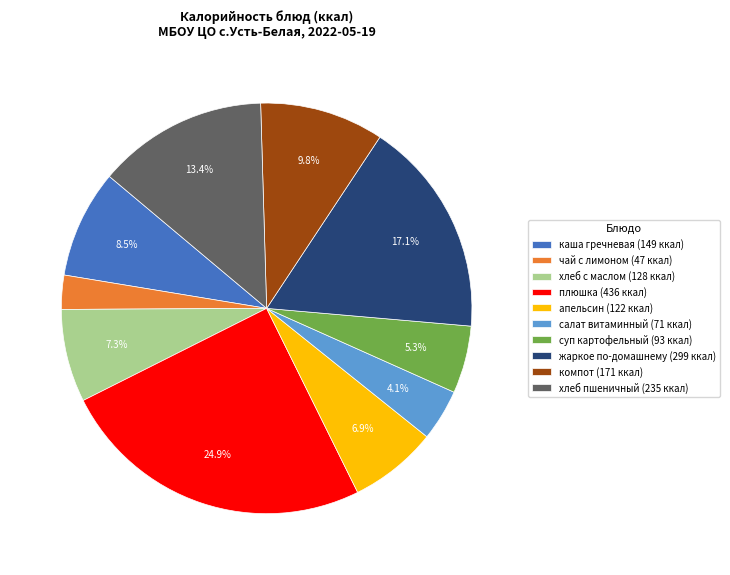

What portion of the pie excludes суп картофельный?

94.7%